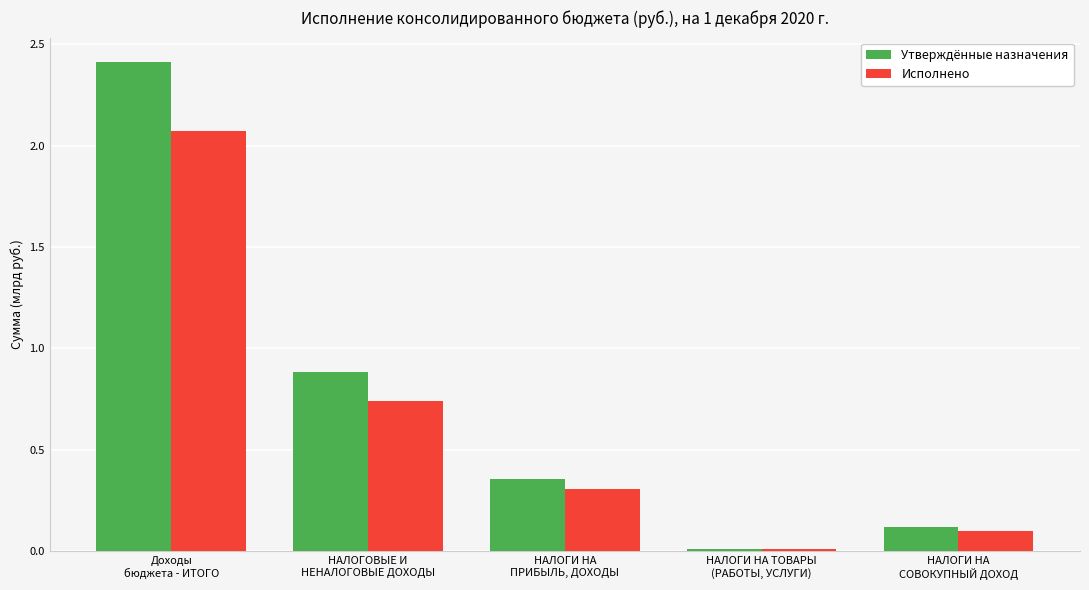

List the series in order of their peak value, lowest first.

Исполнено, Утверждённые назначения